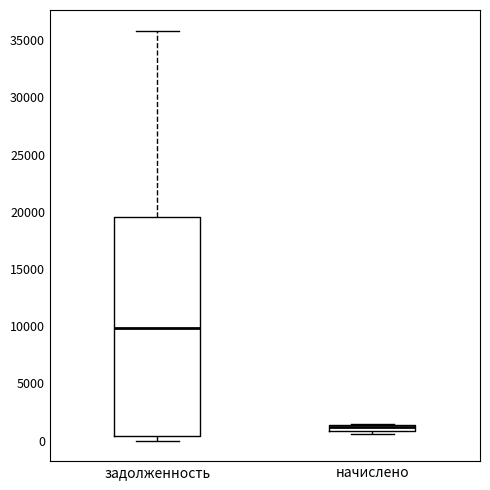

Where is the upper edge of the box for начислено on the y-axis? The values are not printed on the chart, so give them approximately, as read against the axis.

1500